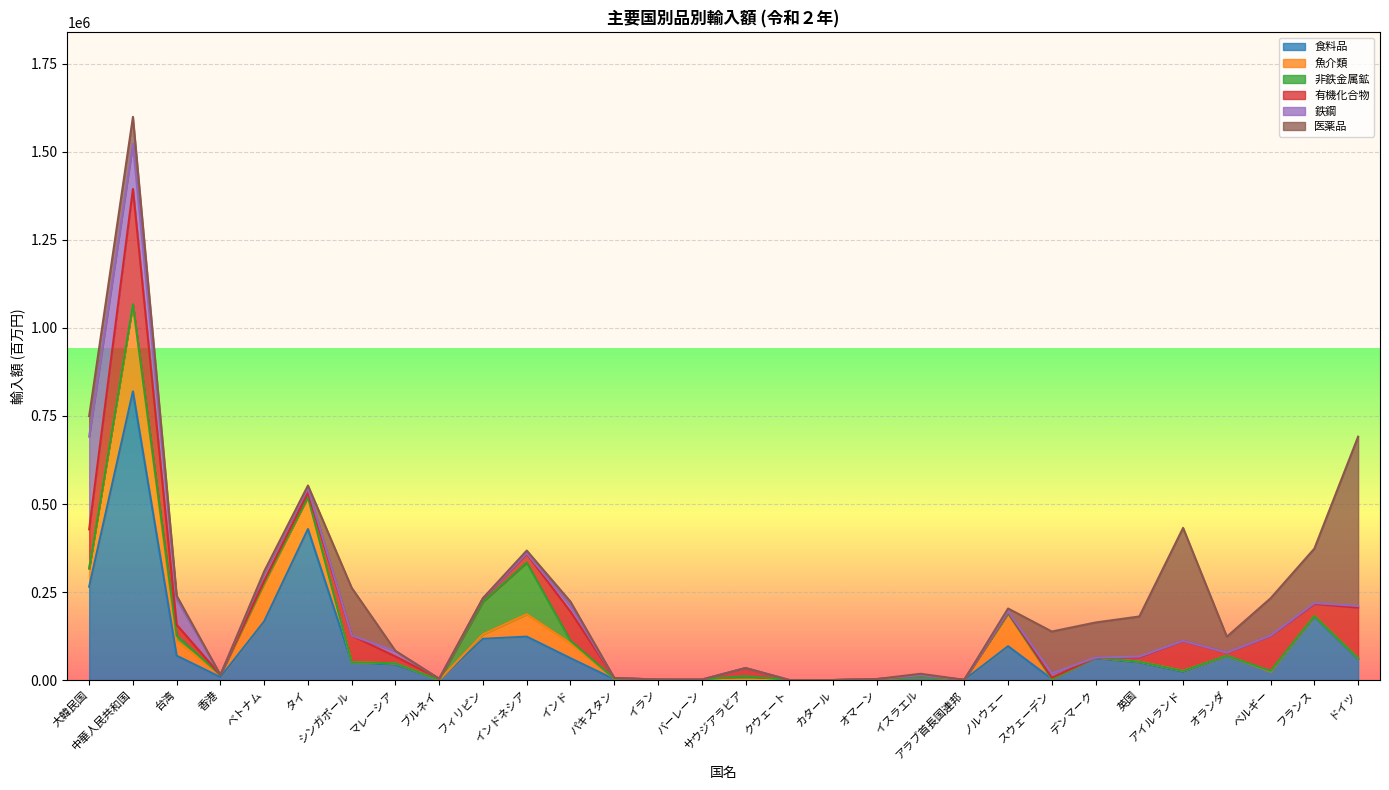

Which category has the highest value across all series?

中華人民共和国